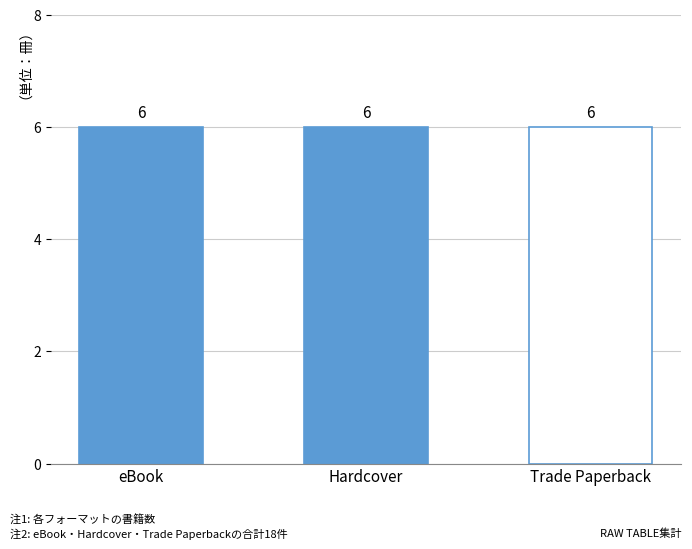

The Hardcover series shows 763944497 at 4. True or false?

False